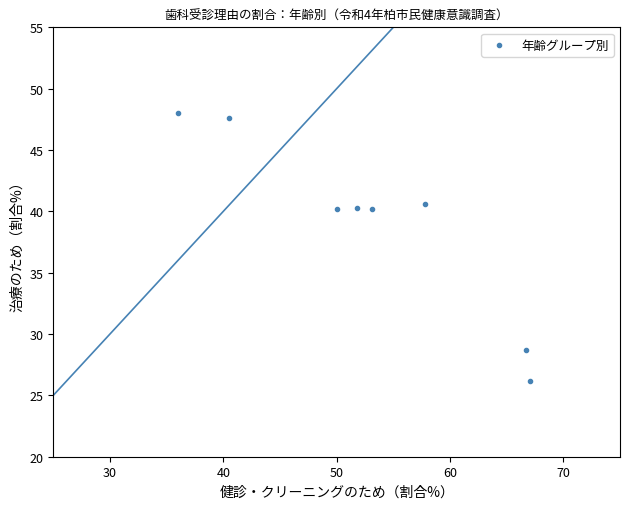

What is the range of Y values (max minus min)?

21.8